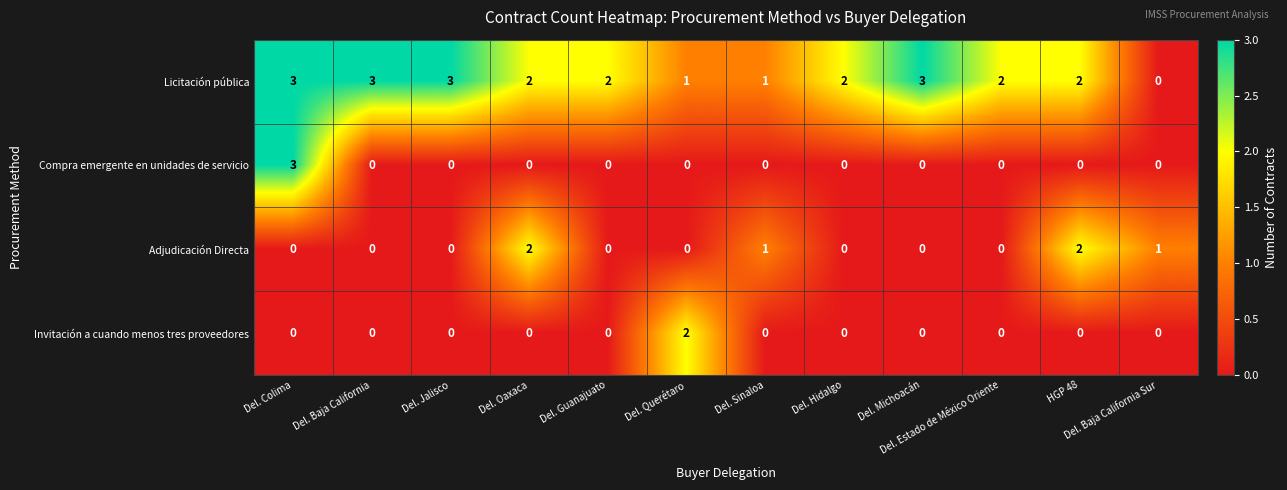

Is the value of Invitación a cuando menos tres proveedores at Del. Hidalgo greater than the value of Adjudicación Directa at Del. Baja California Sur?

No